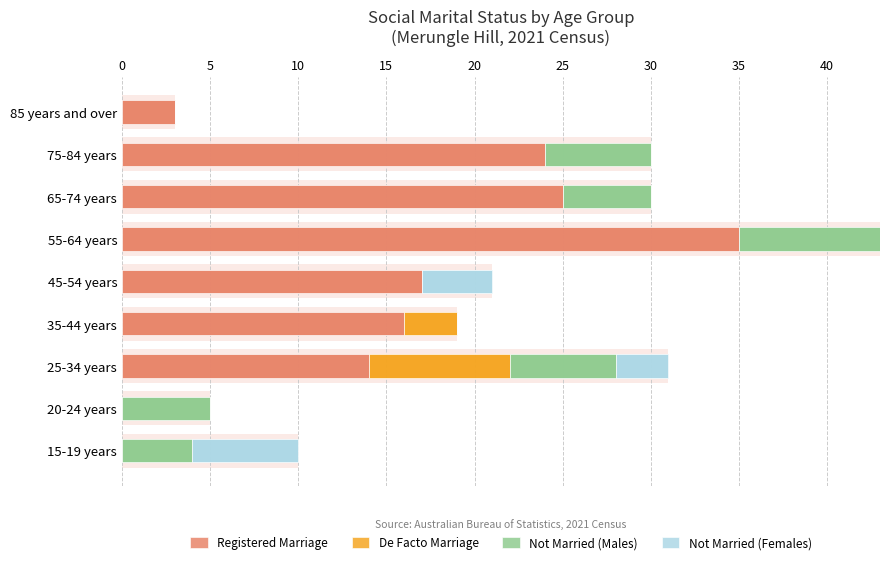

How many series are shown in this chart?

4